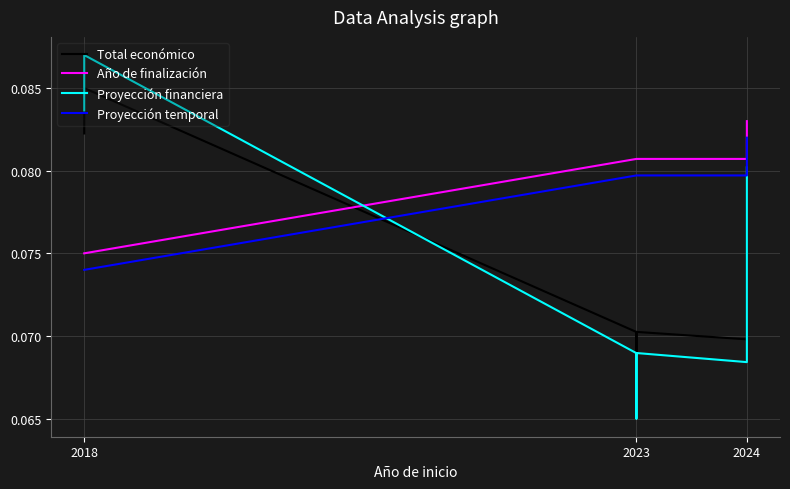

Between 2018 and 2023, which series saw the biggest shift?

Proyección financiera